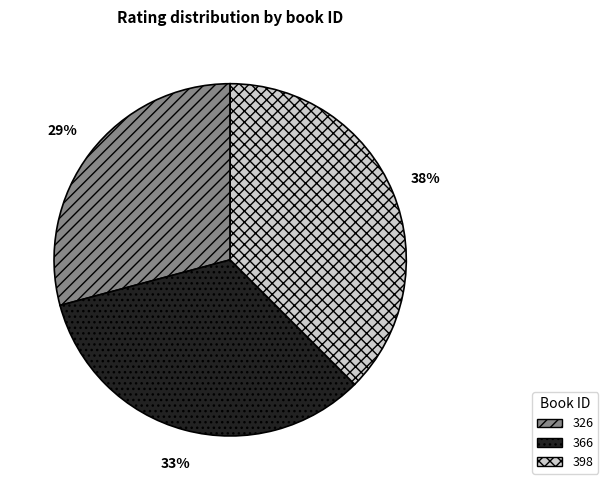

Rank the categories by value from lowest to highest.

326, 366, 398